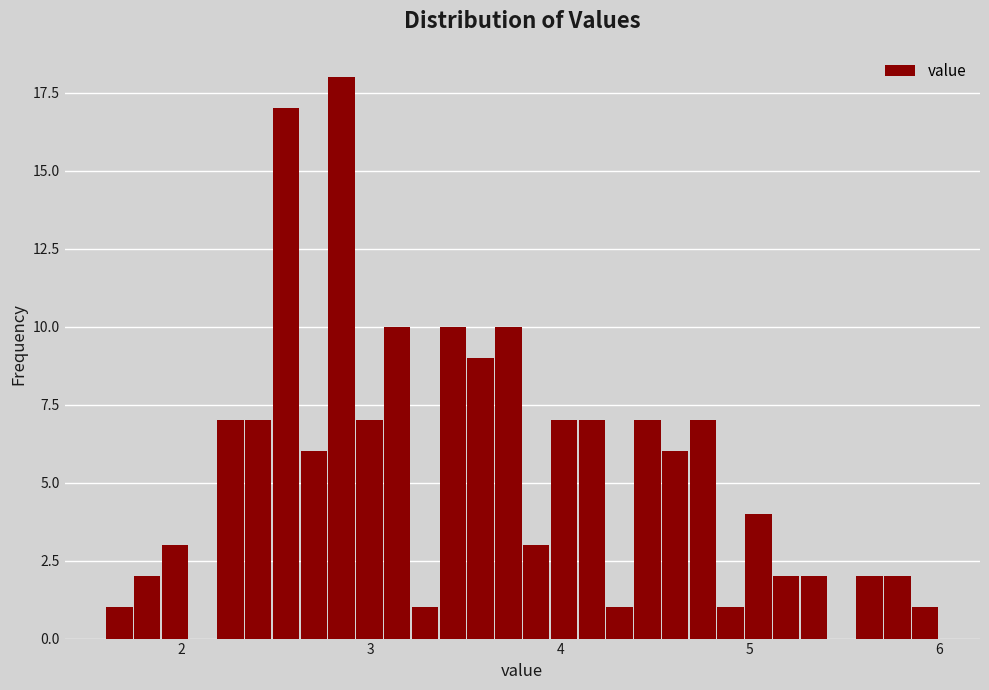

Read against the x-axis, roughly where is the centre of the tallest bar?

2.8